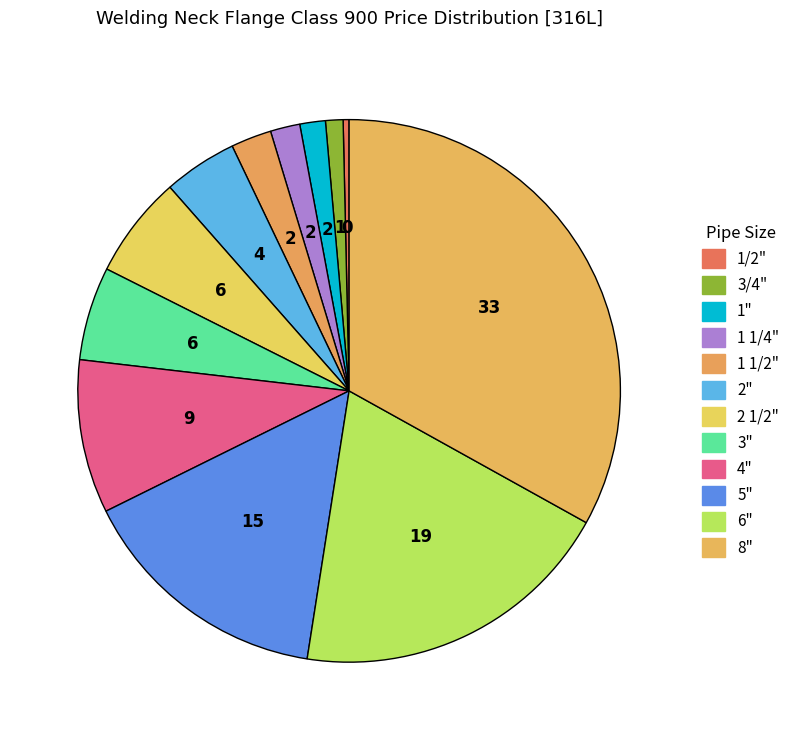

Is it true that 4" is 3% of the pie?

False